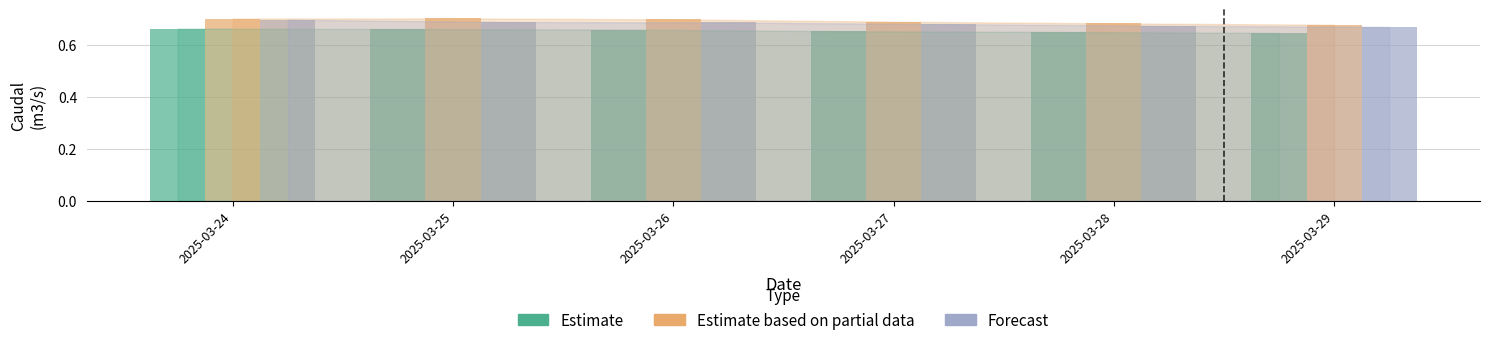

Is the value of Estimate at 2025-03-27 greater than the value of Forecast at 2025-03-25?

No